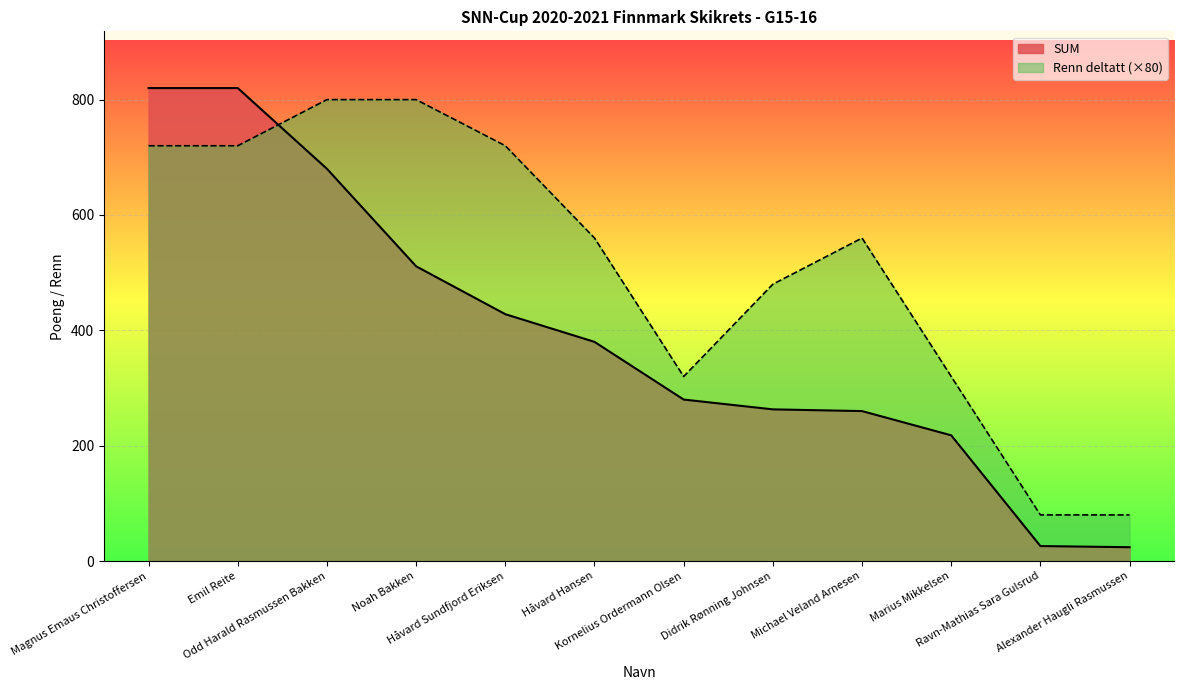

Between Håvard Sundfjord Eriksen and Michael Veland Arnesen, which is larger?

Håvard Sundfjord Eriksen